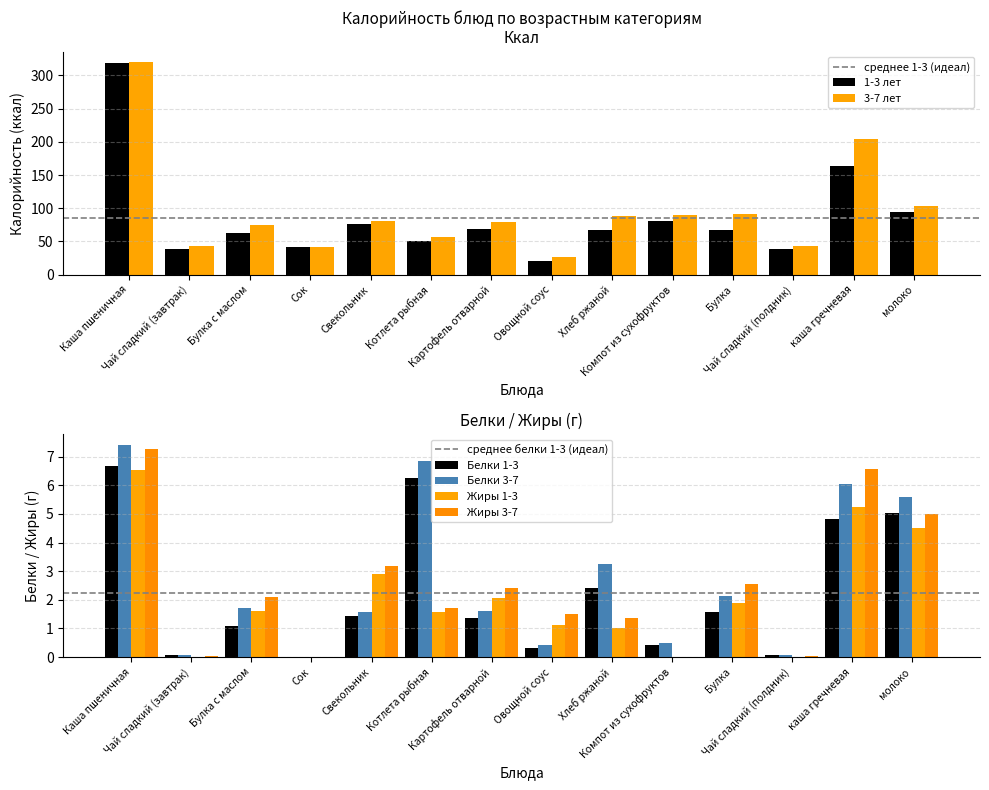

Which label corresponds to the smallest value in the chart?

Овощной соус